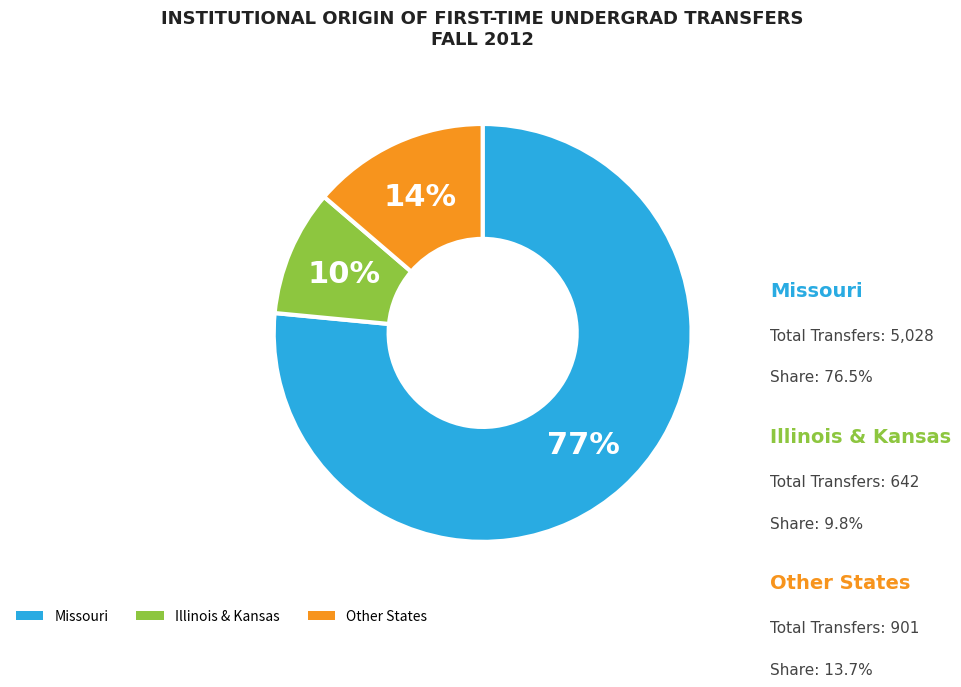

Which category has the biggest portion of the pie?

Missouri